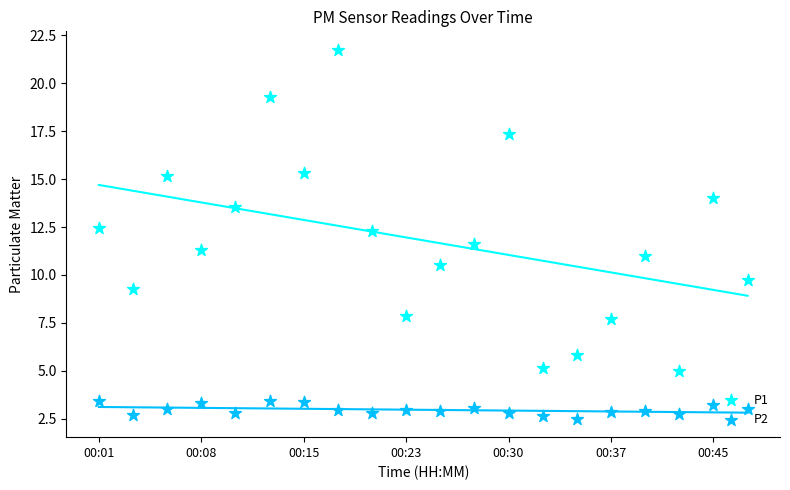

Is the value of P1 at 13 greater than the value of P2 at 11?

Yes